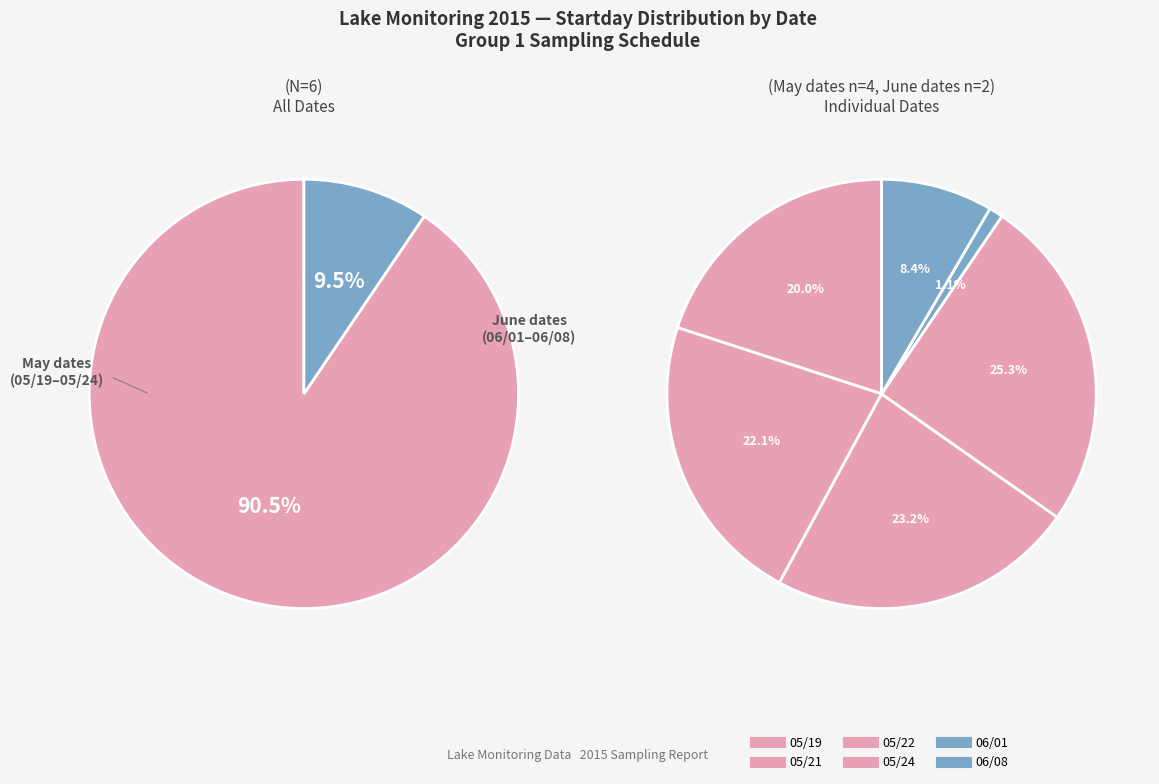

Which category has the smallest portion of the pie?

06/01